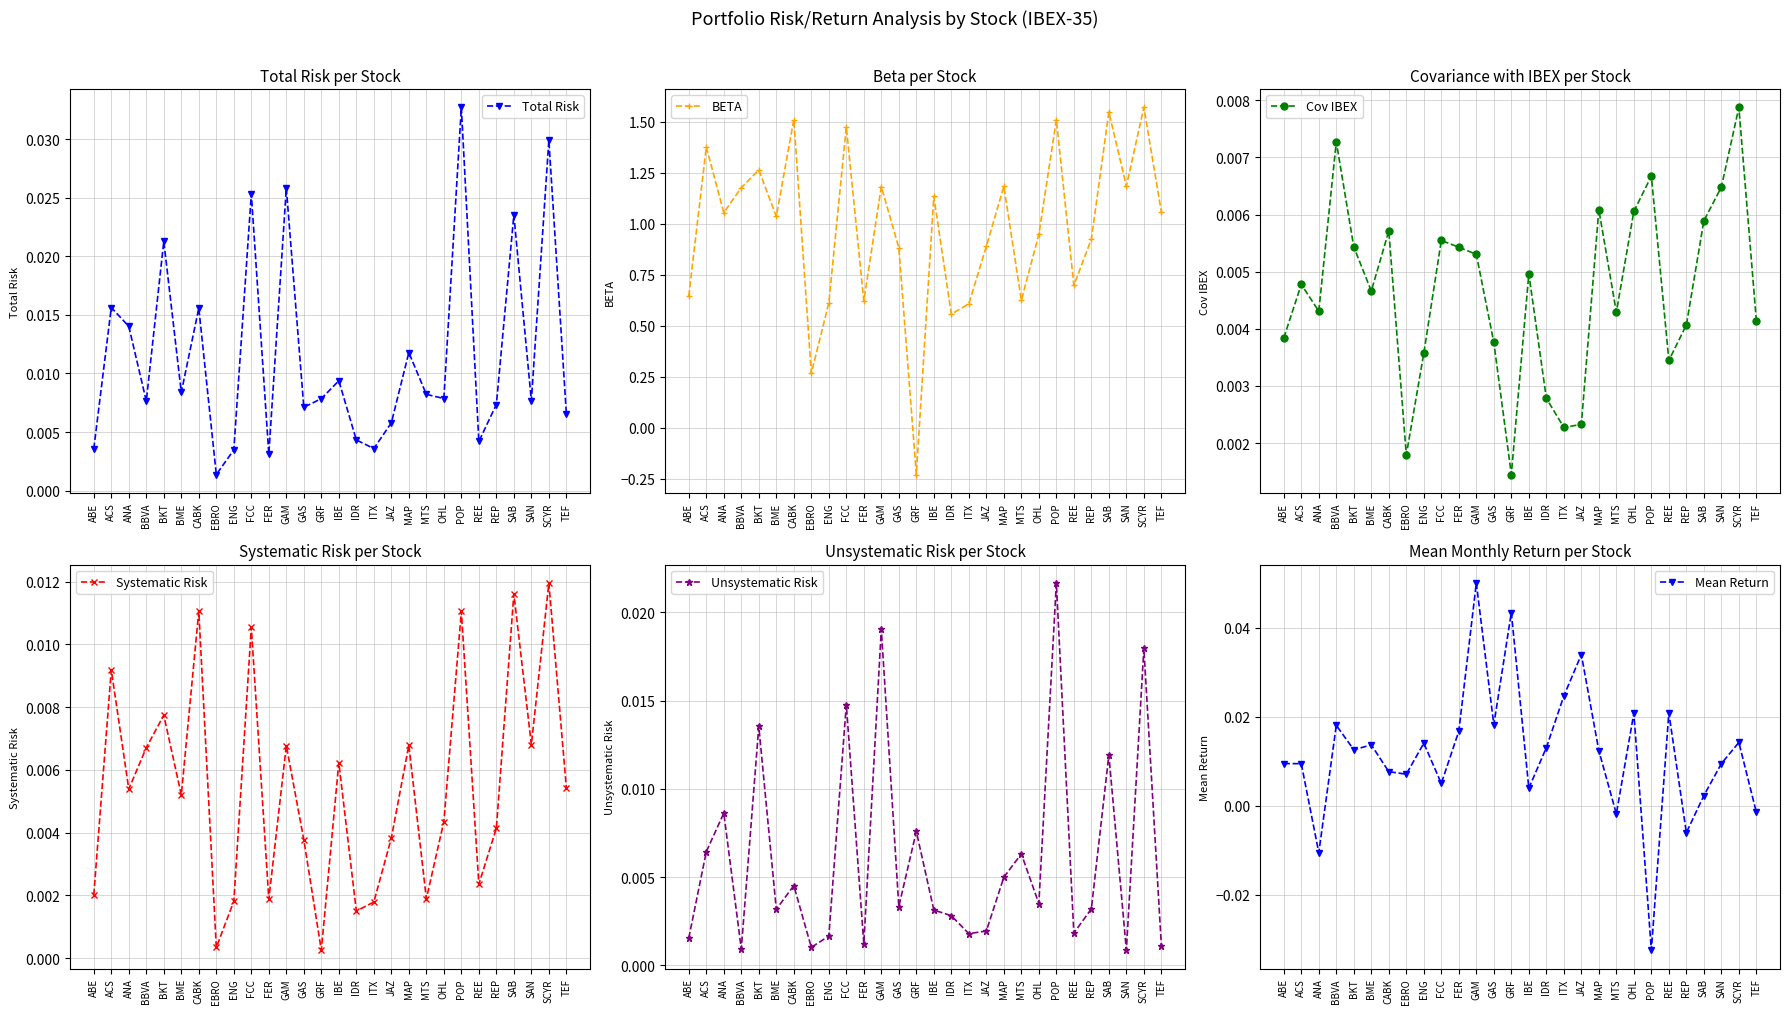

How many interior local peaks does the Systematic Risk series have?

10